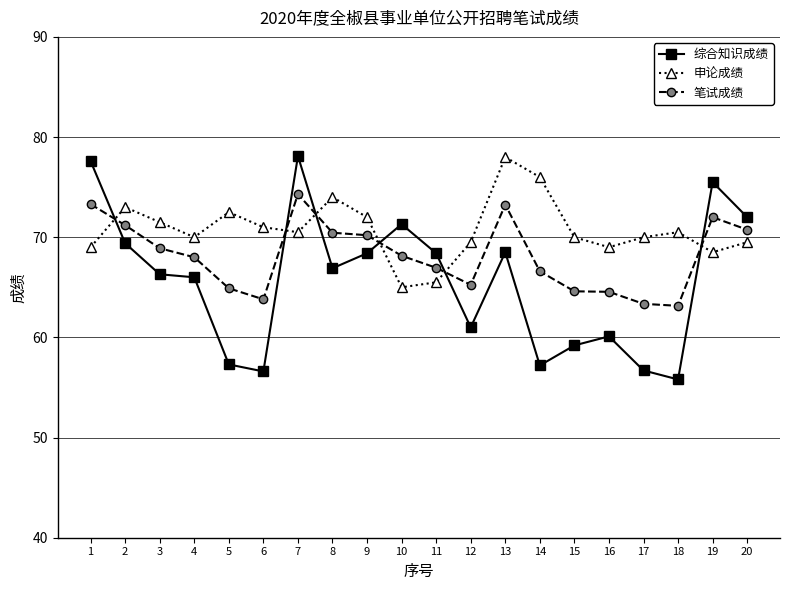

What is the value of the 申论成绩 point at the 18th from the left?

70.5